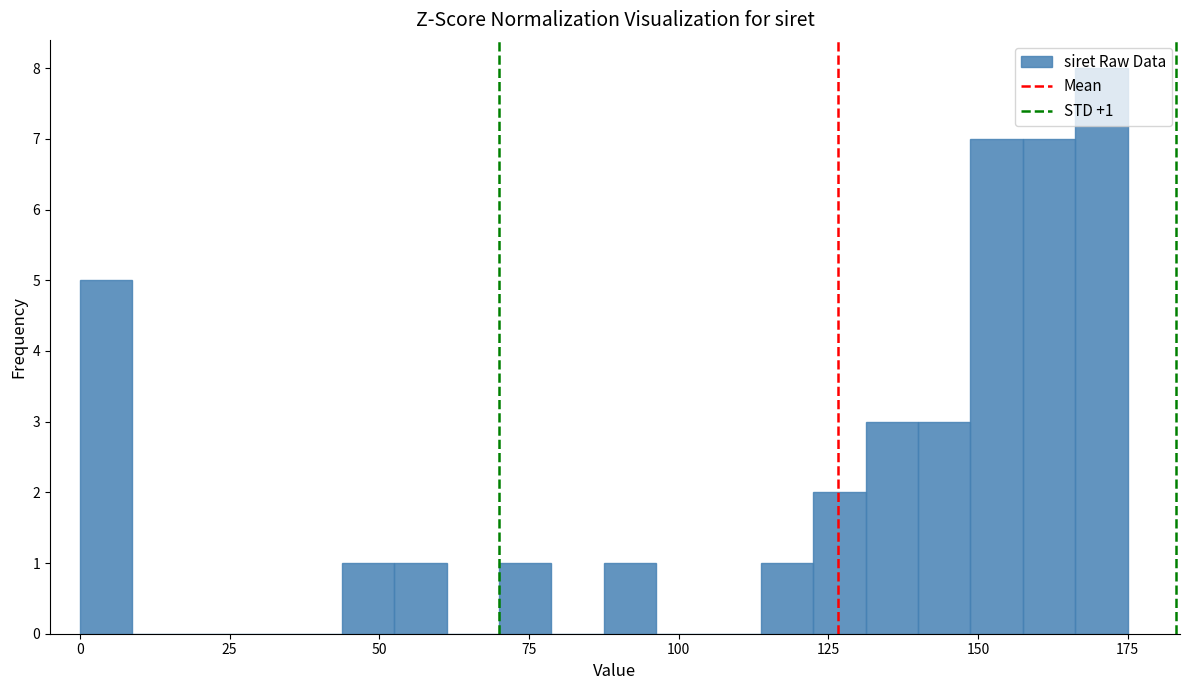

Read against the x-axis, roughly where is the centre of the tallest bar?

170